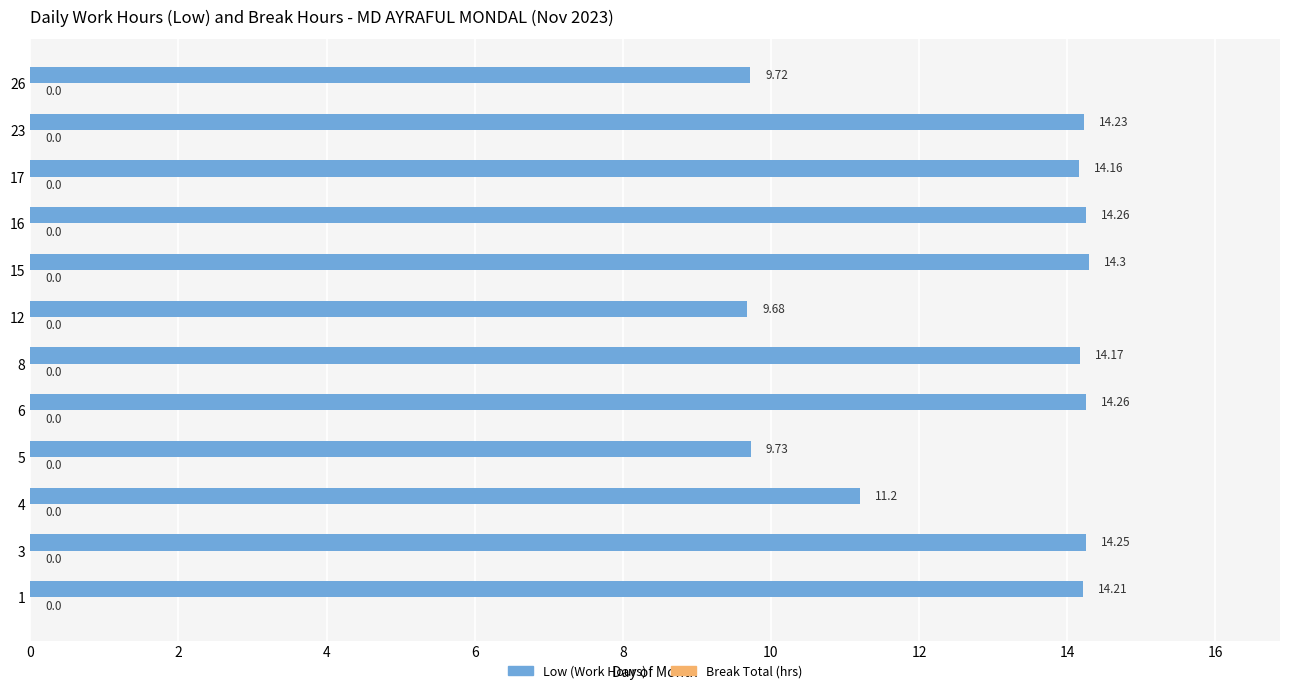

What is the average value?

12.8